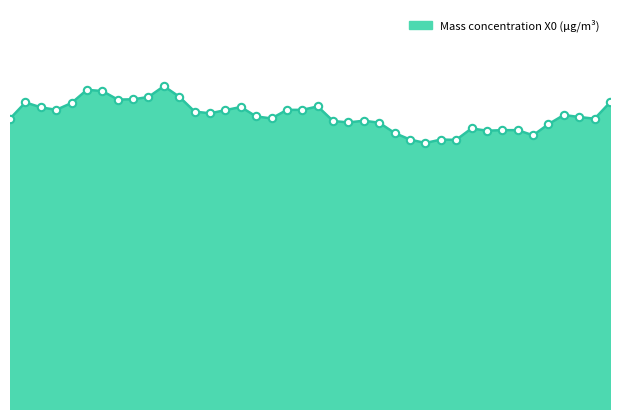

Is this an area chart (filled region under the line)?

Yes